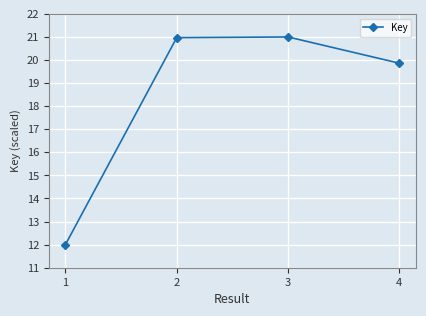

How many points are higher than both their immediate neighbors (excluding endpoints)?

1